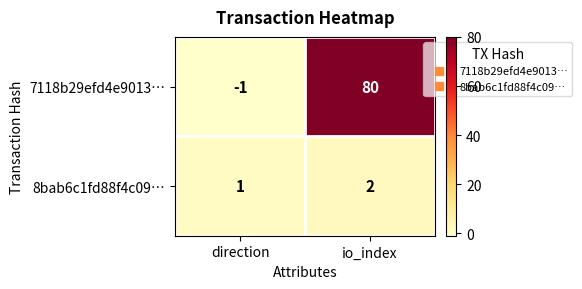

What is the difference between the 7118b29efd4e9013… values at io_index and direction?

81